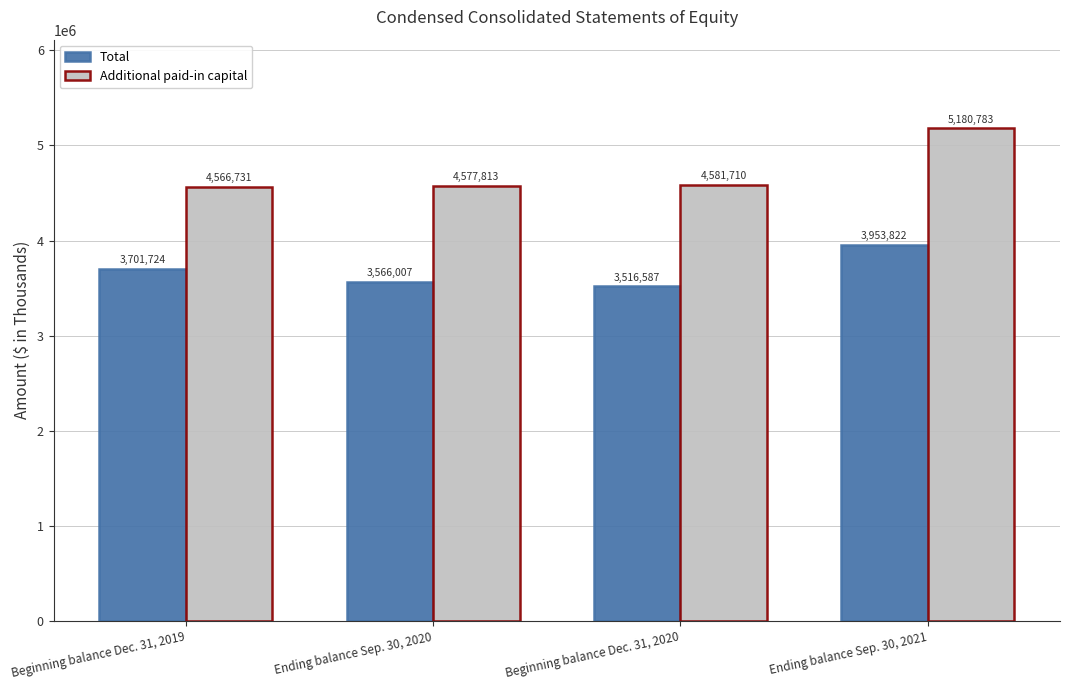

At which category is the sum across all series the highest?

Ending balance Sep. 30, 2021